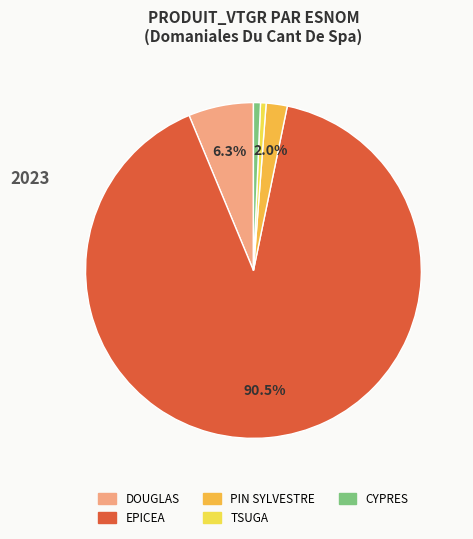

Do DOUGLAS and TSUGA together represent more than half of the pie?

No